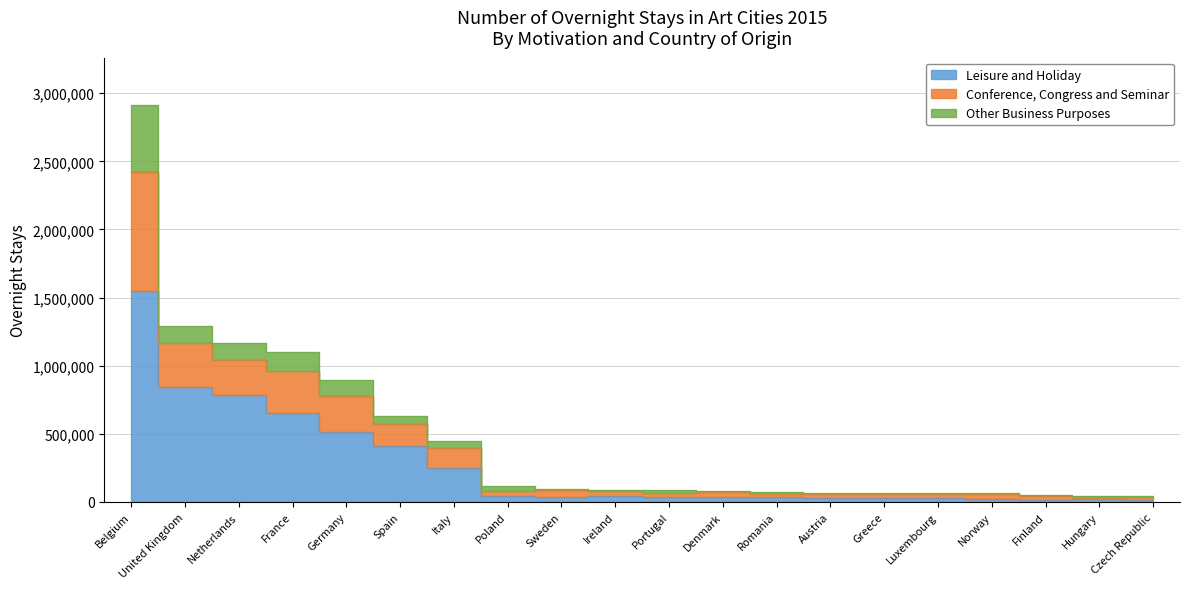

At how many categories does at least one series exceed 1111075?

1